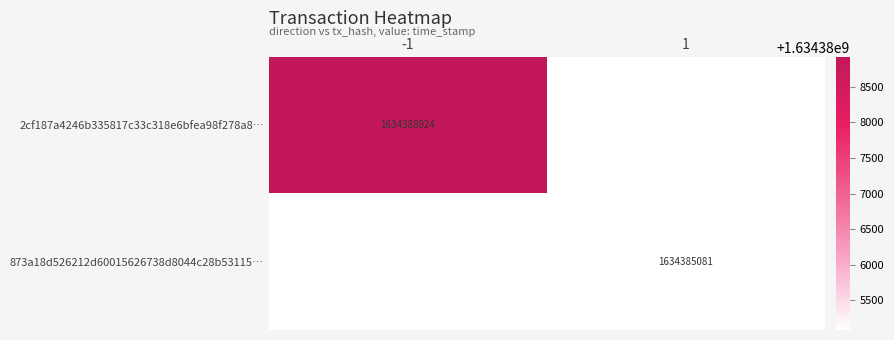

The 873a18d526212d60015626738d8044c28b53115… series shows 485493533.2 at 1. True or false?

False